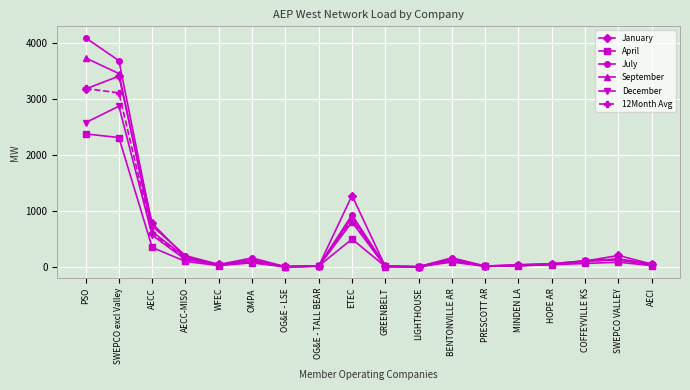

How many values in the December series are below 76?

9